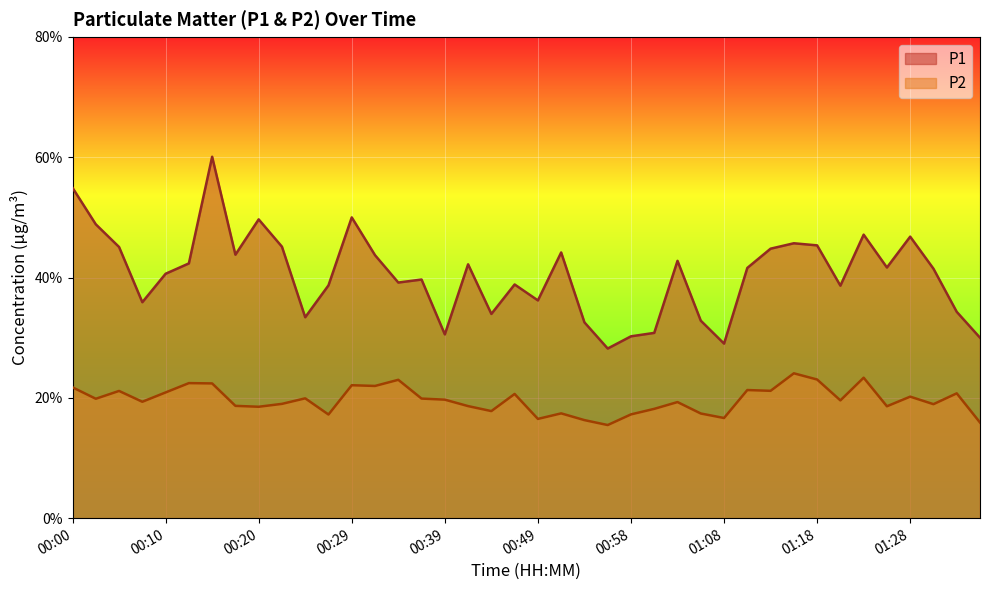

True or false: P2 and P1 cross at least once.

False